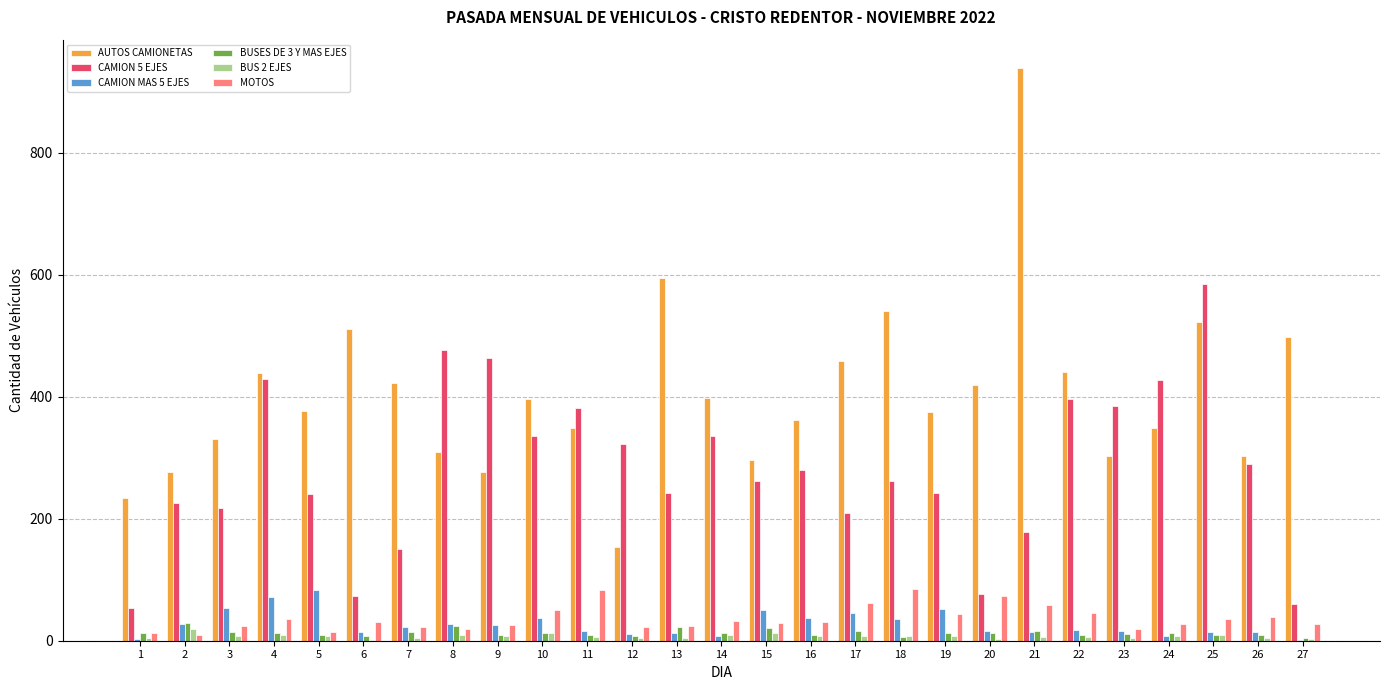

Is the value of CAMION 5 EJES at 16 greater than the value of BUS 2 EJES at 18?

Yes